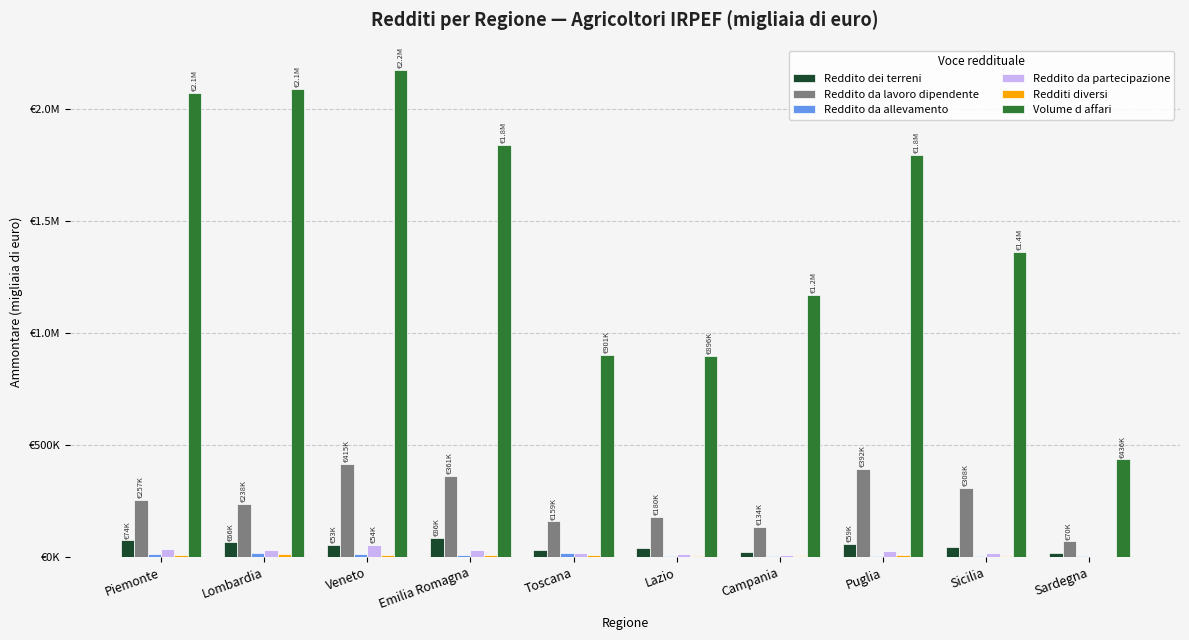

Does the chart contain stacked bars?

No